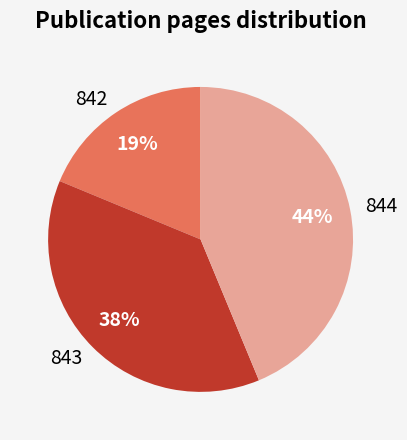

Is the sum of 842 and 843 greater than half?

Yes